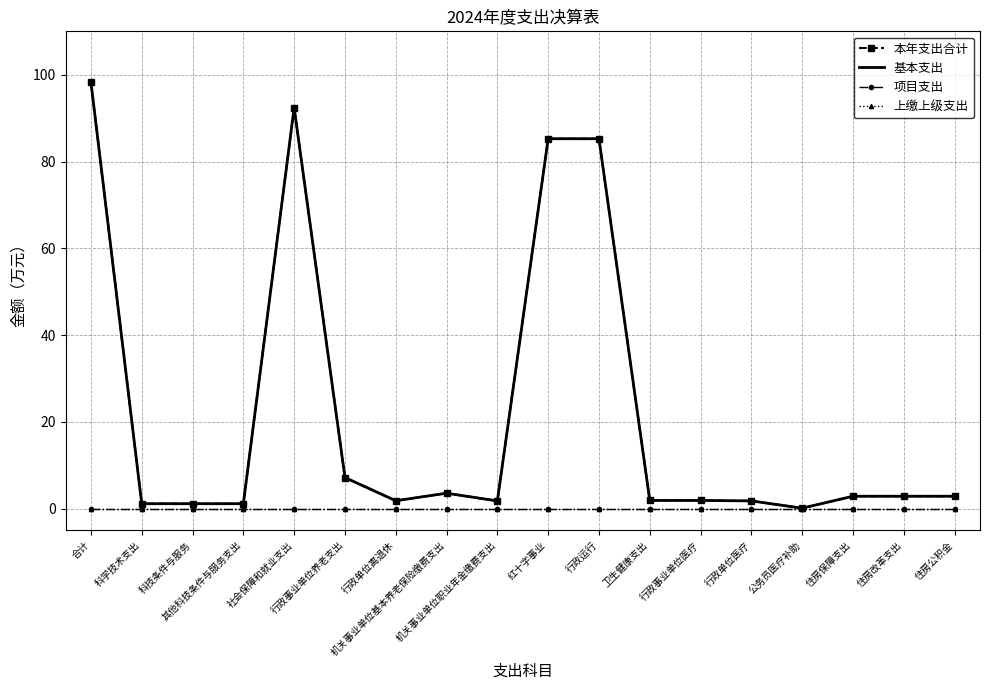

What is the approximate value of 本年支出合计 at 合计?

98.3